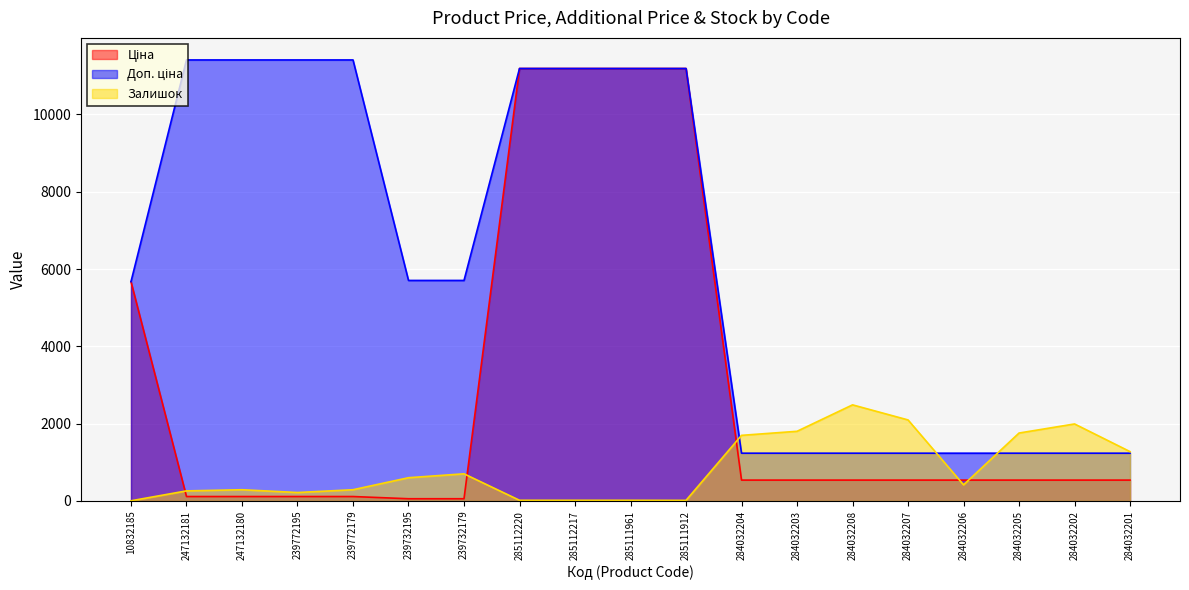

Reading left to right, list all the values displayed in this chart.

Ціна: 10832185=5673.8	247132181=114.1	247132180=114.1	239772195=114.1	239772179=114.1	239732195=57.0	239732179=57.0	285112220=11188.2	285112217=11188.2	285111961=11188.2	285111912=11188.2	284032204=539.0	284032203=539.0	284032208=539.0	284032207=539.0	284032206=539.0	284032205=539.0	284032202=539.0	284032201=539.0
Доп. ціна: 10832185=5673.8	247132181=11410.0	247132180=11410.0	239772195=11410.0	239772179=11410.0	239732195=5705.0	239732179=5705.0	285112220=11188.2	285112217=11188.2	285111961=11188.2	285111912=11188.2	284032204=1235.4	284032203=1235.4	284032208=1235.4	284032207=1235.4	284032206=1235.4	284032205=1235.4	284032202=1235.4	284032201=1235.4
Залишок: 10832185=4.0	247132181=260.0	247132180=290.0	239772195=218.0	239772179=290.0	239732195=601.0	239732179=702.0	285112220=17.0	285112217=17.0	285111961=17.0	285111912=15.0	284032204=1697.0	284032203=1802.0	284032208=2486.0	284032207=2096.0	284032206=417.0	284032205=1757.0	284032202=1992.0	284032201=1276.0